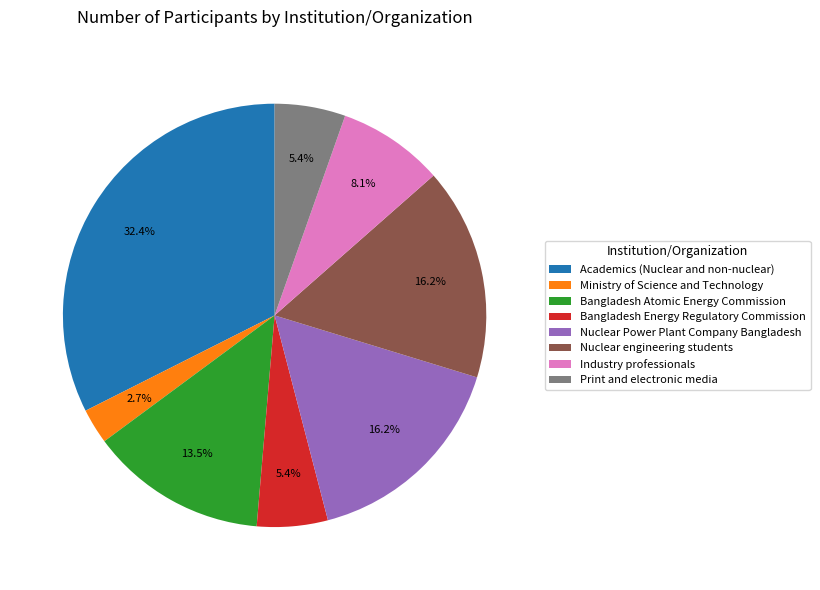

What is the largest slice in the pie chart?

Academics (Nuclear and non-nuclear)